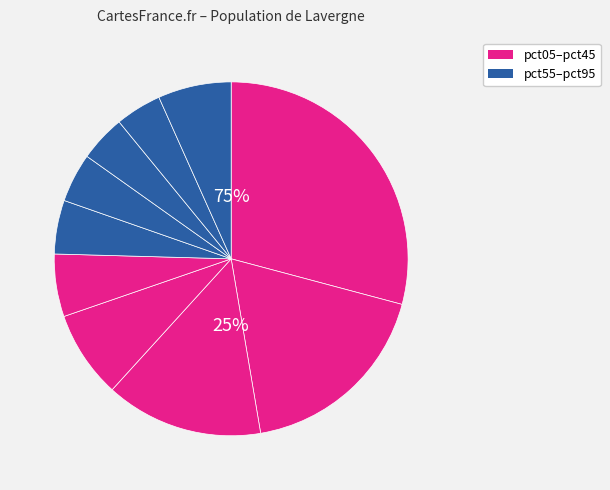

Which slice is the smallest?

pct85